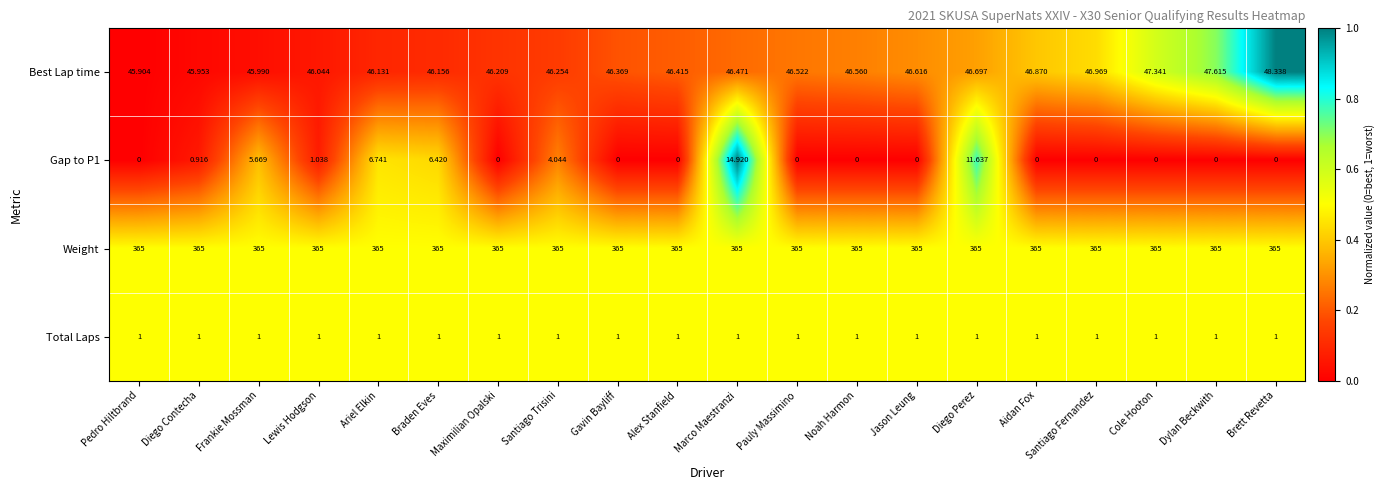

At which category is the sum across all series the highest?

Marco Maestranzi